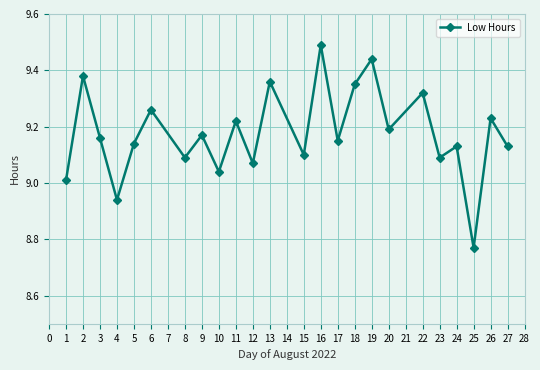

What is the sum of the values at 8 and 16?

18.6